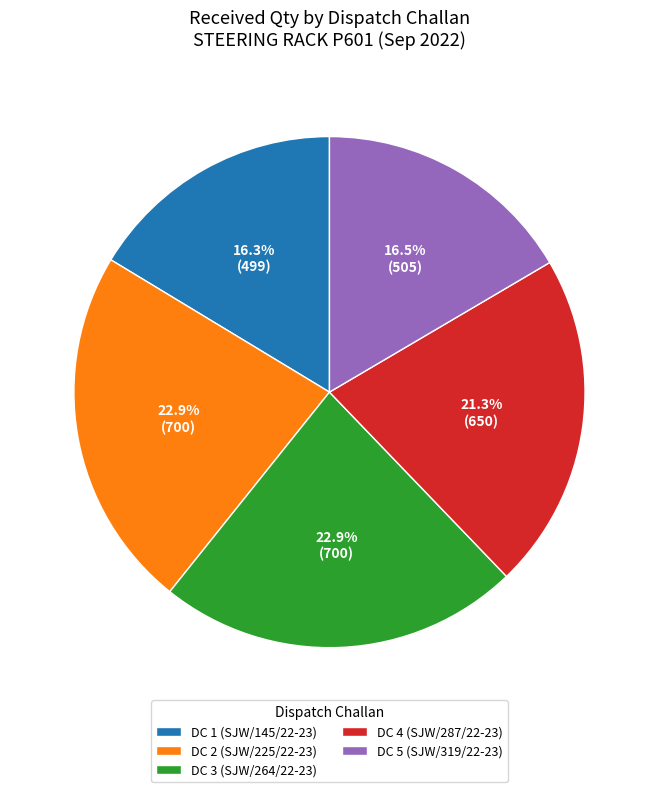

Which has a higher value, DC 4 (SJW/287/22-23) or DC 3 (SJW/264/22-23)?

DC 3 (SJW/264/22-23)